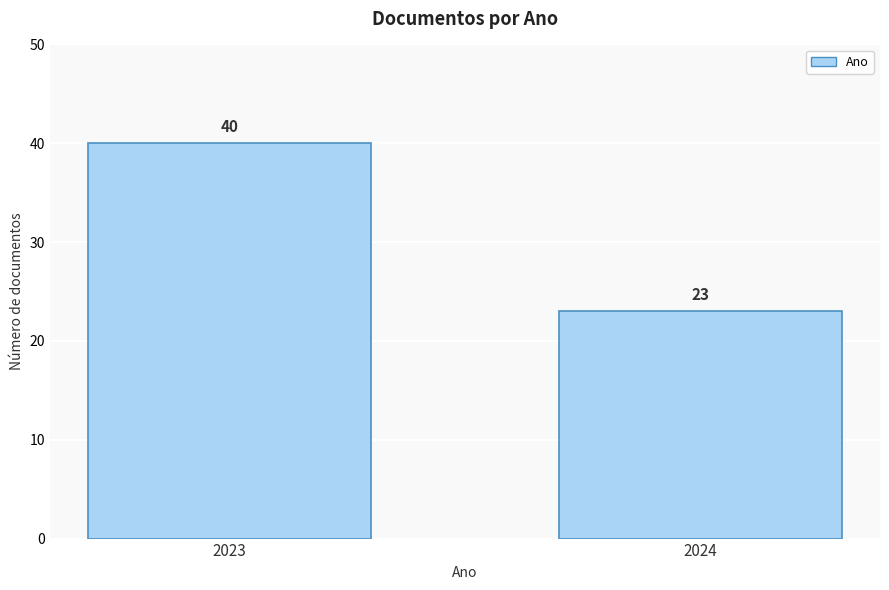

Reading left to right, extract all data points from this chart.

2023=40	2024=23